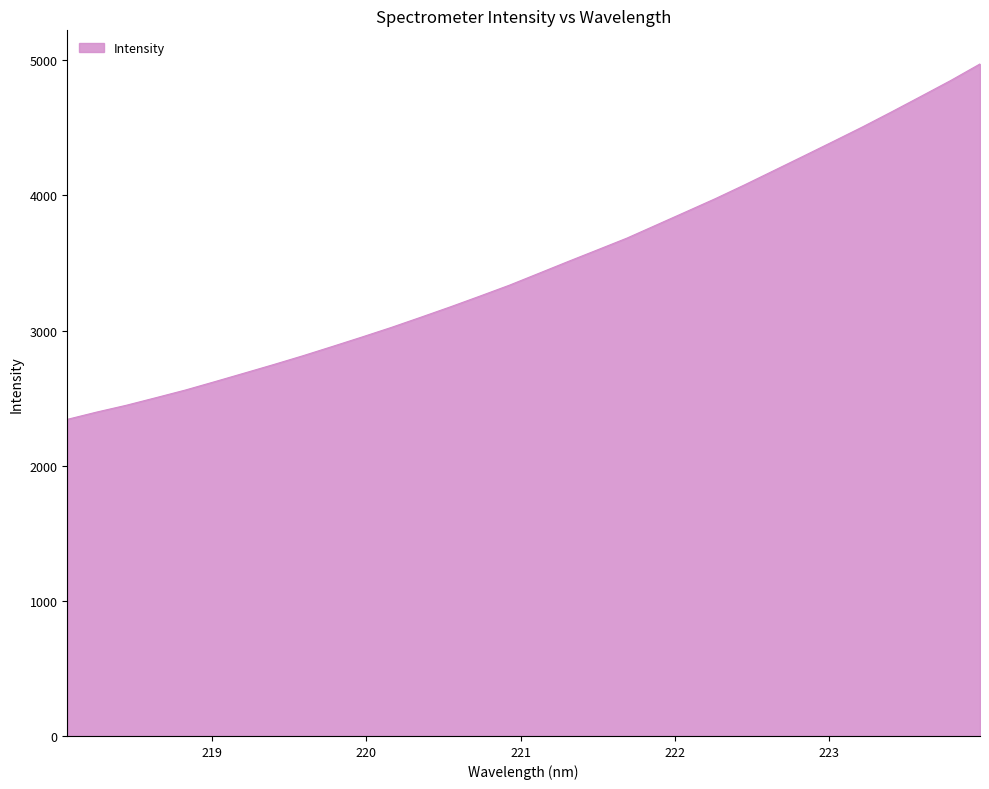

What is the average value?

3478.6